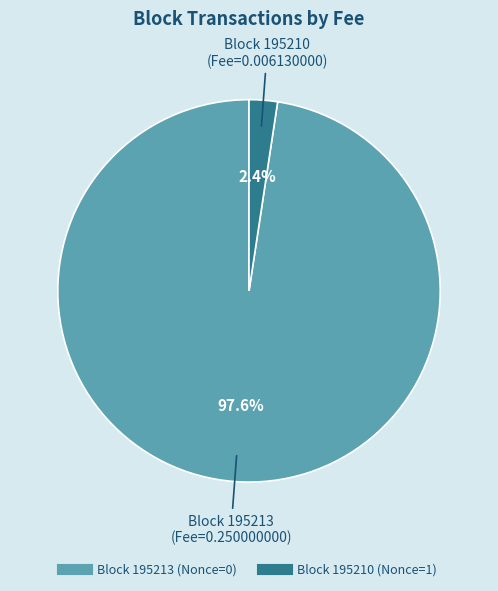

How many slices are in this pie chart?

2